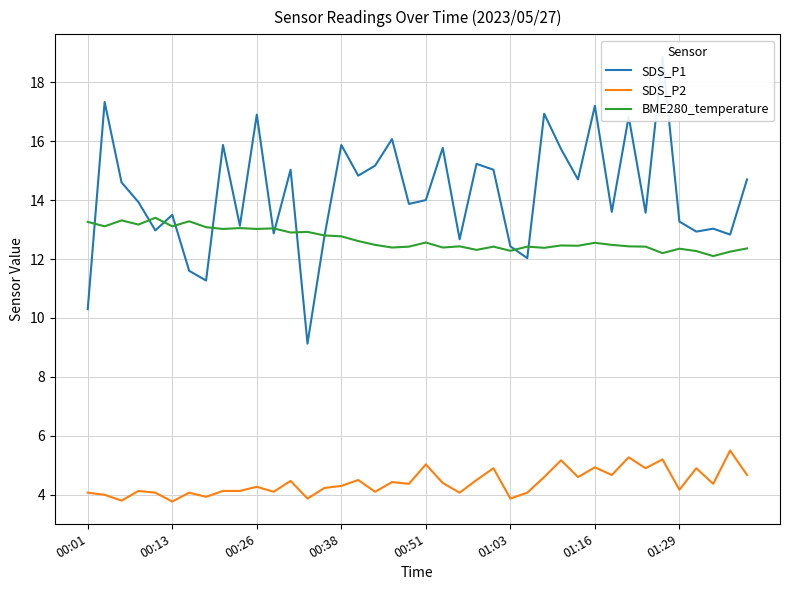

Rank the series by their maximum value, from lowest to highest.

SDS_P2, BME280_temperature, SDS_P1